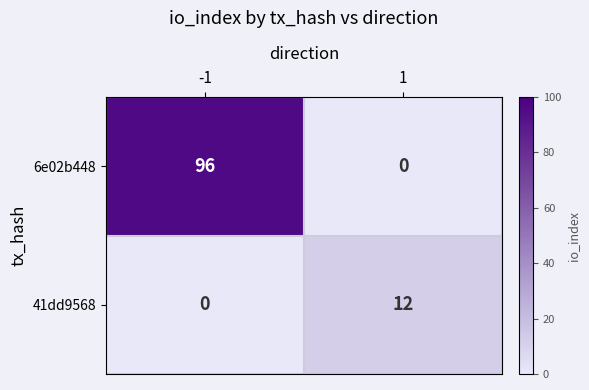

Is it true that 6e02b448 equals 96 at -1?

True